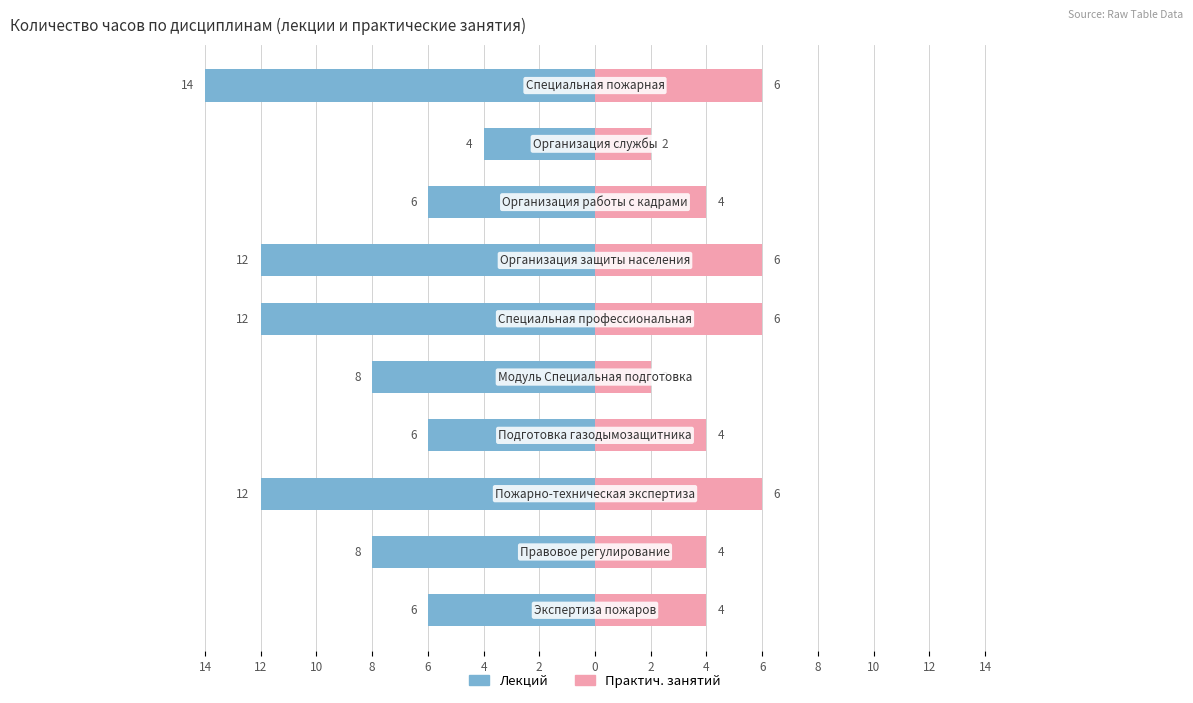

What is the sum of all Практич. занятий values?

44